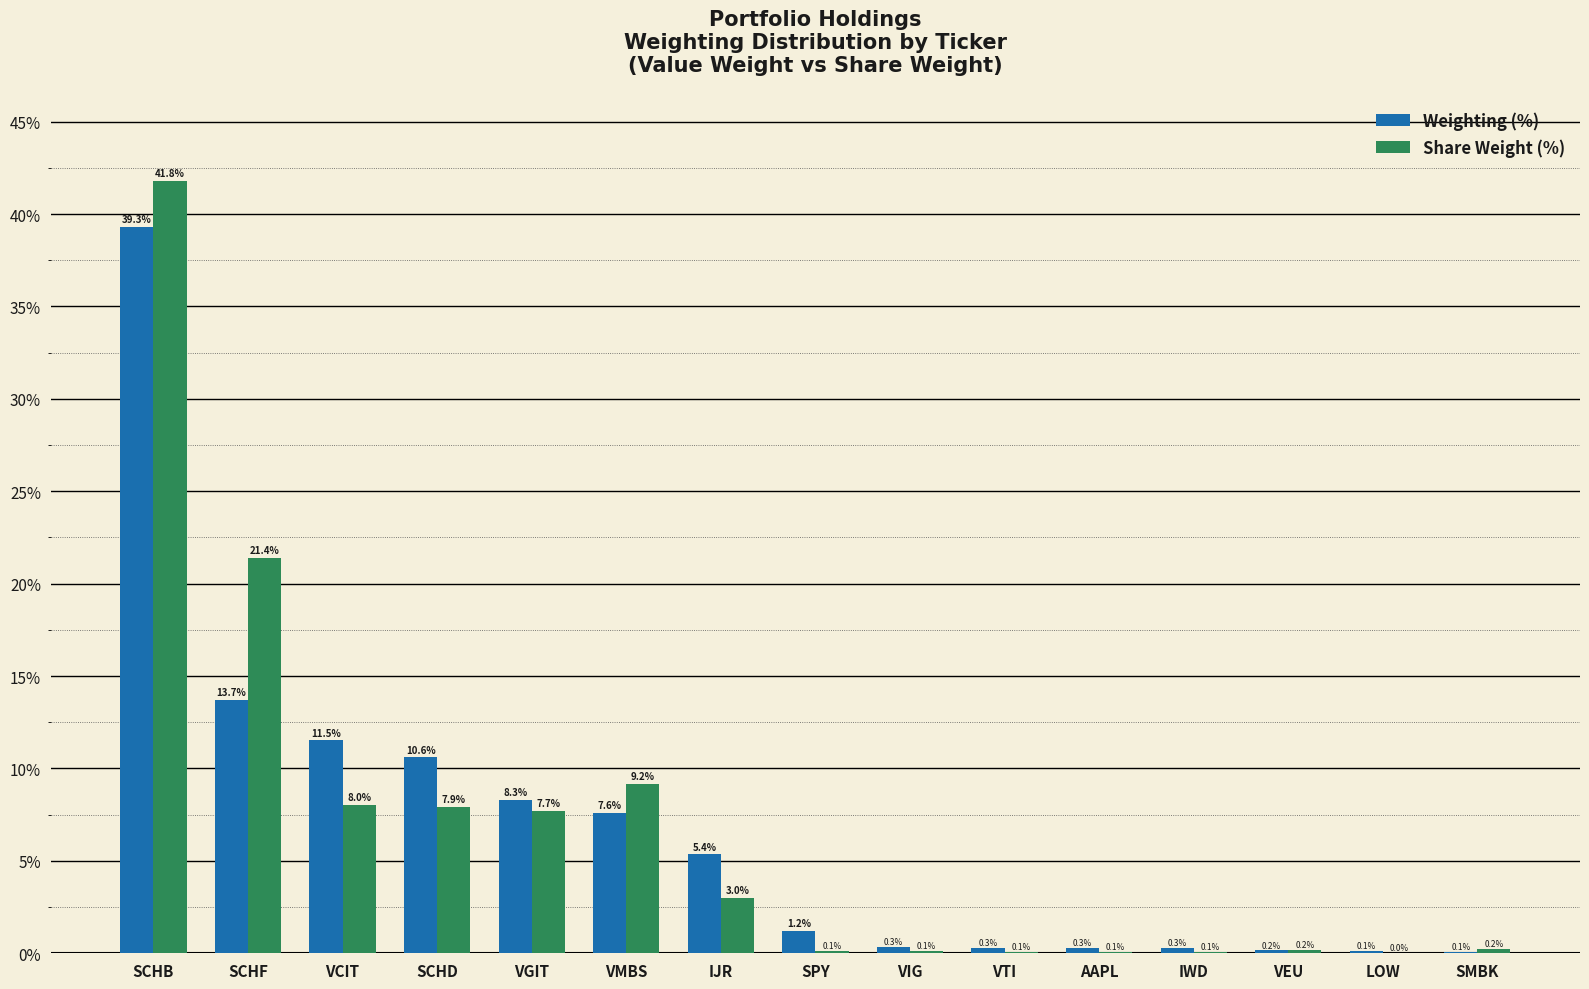

Is the value of Weighting (%) at SPY greater than the value of Share Weight (%) at VTI?

Yes